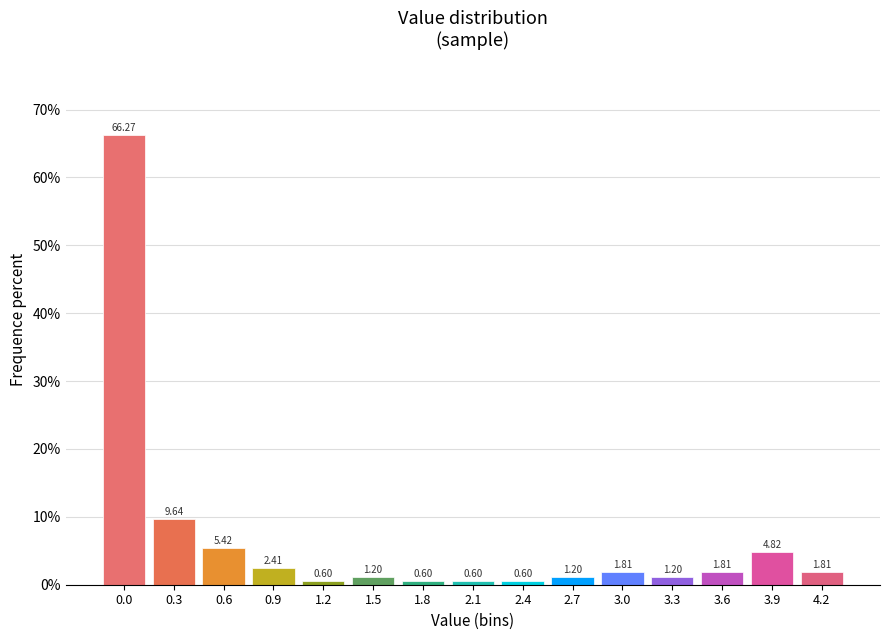

Which has a higher value, 1.2 or 0.6?

0.6